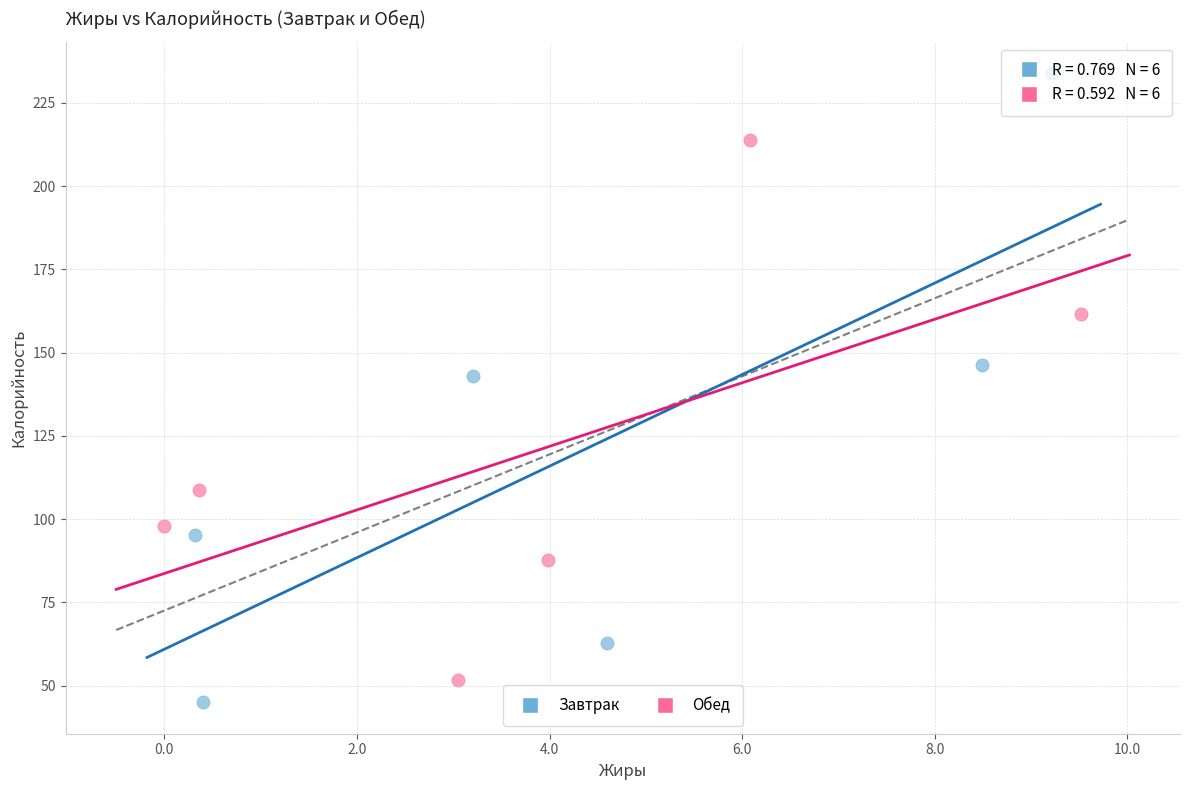

Which series has the largest Y range (max minus min)?

Завтрак